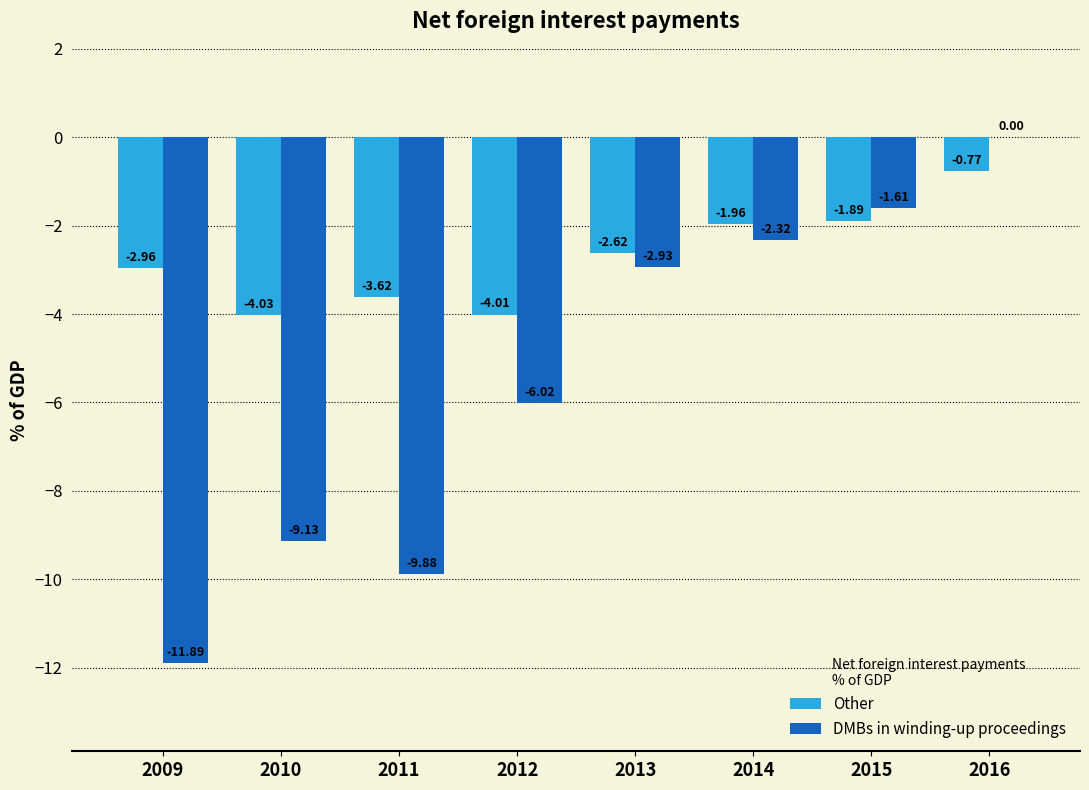

At which label is DMBs in winding-up proceedings closest to -5?

2012